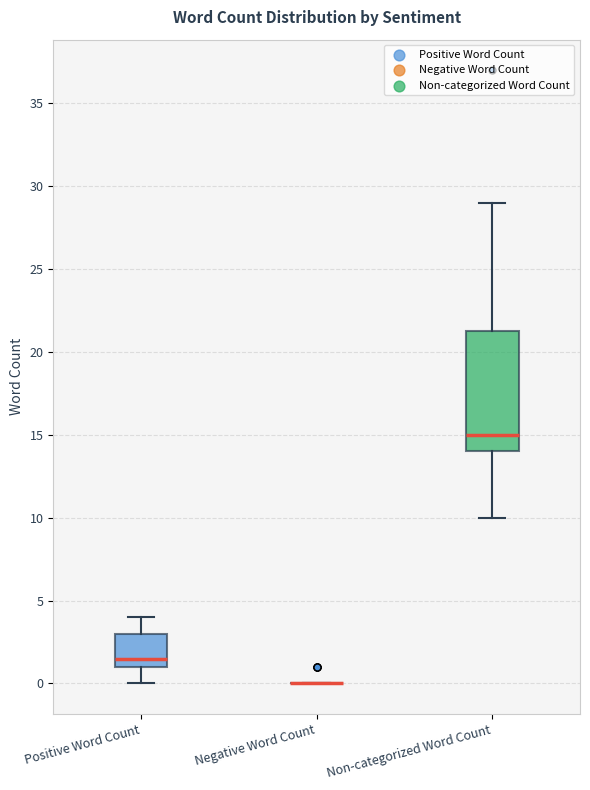

Reading left to right, read every box against the y-axis: the position of its median line, the range the box covers, and the ends of its whiskers. The values are not printed on the chart, so give them approximately, as read against the axis.

Positive Word Count: median 1.5, box 1.0 to 3.0, whiskers 0.0 to 4.0
Negative Word Count: box collapsed to a line at 0.0, whiskers 0.0 to 0.0
Non-categorized Word Count: median 15.0, box 14.0 to 21.5, whiskers 10.0 to 29.0